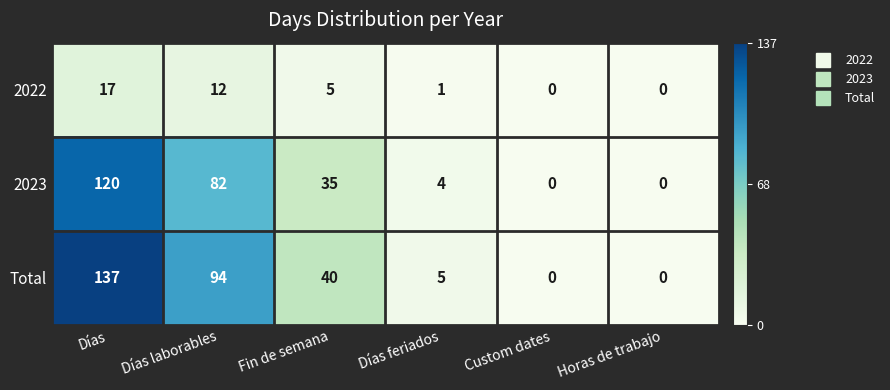

Which series has the widest spread of values?

Total